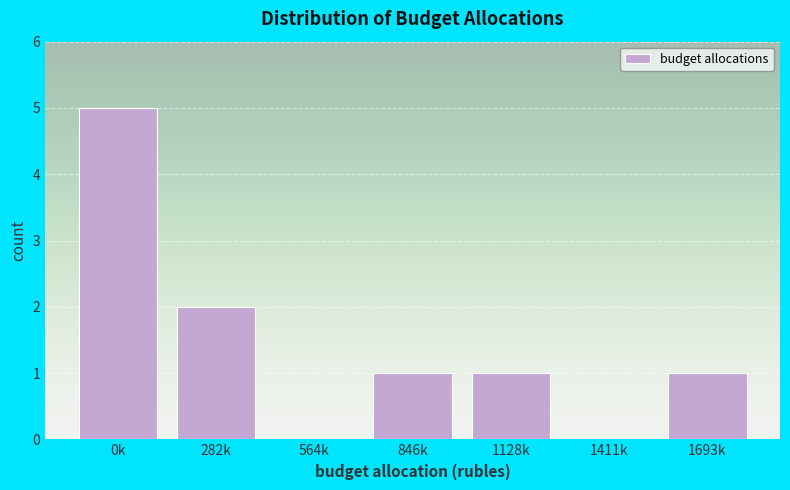

Reading left to right, list all the values displayed in this chart.

0k=5	282k=2	564k=0	846k=1	1128k=1	1411k=0	1693k=1